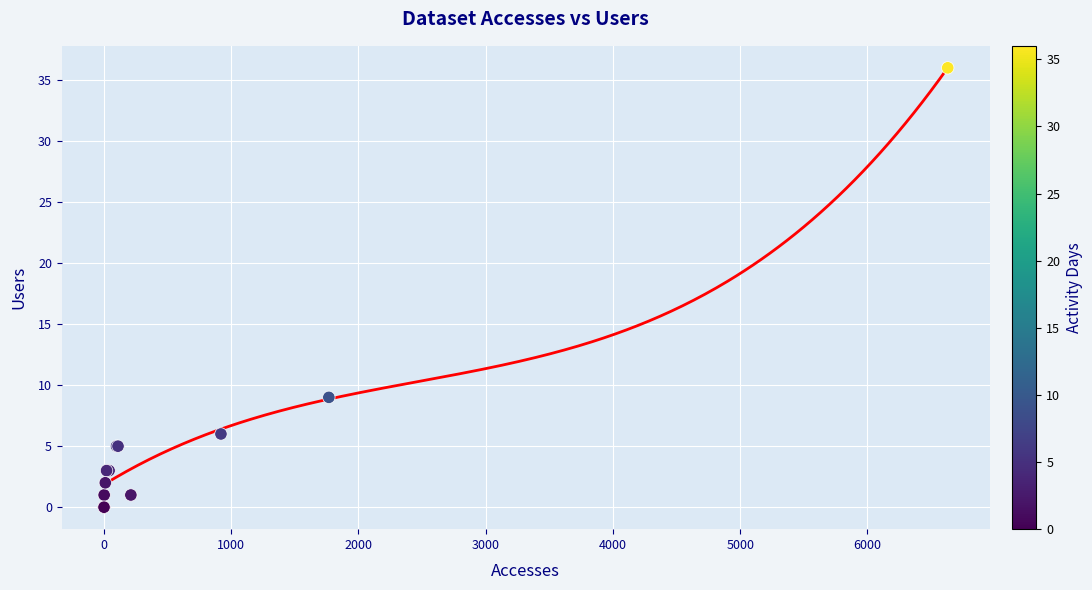

What Y value in the scatter plot is closest to 18?

9